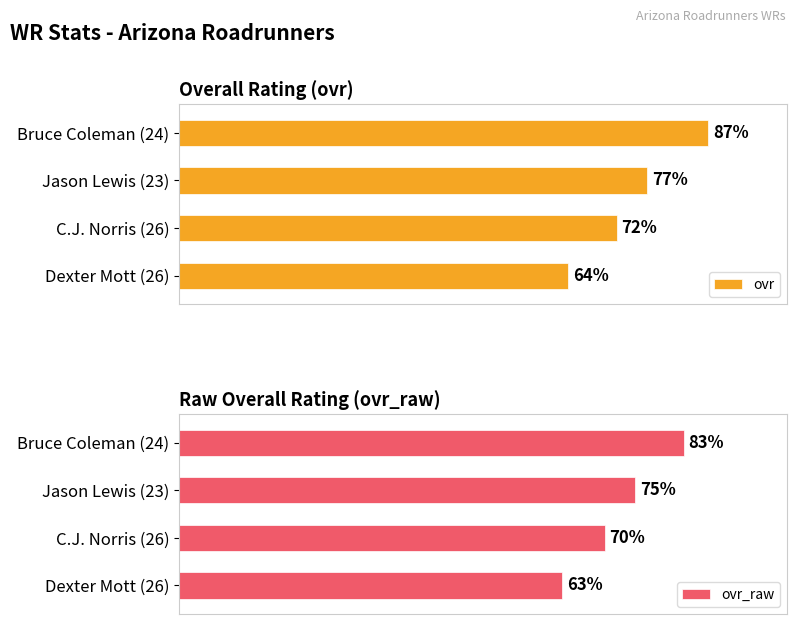

Reading left to right, list all the values displayed in this chart.

ovr: 87	77	72	64
ovr_raw: 83	75	70	63